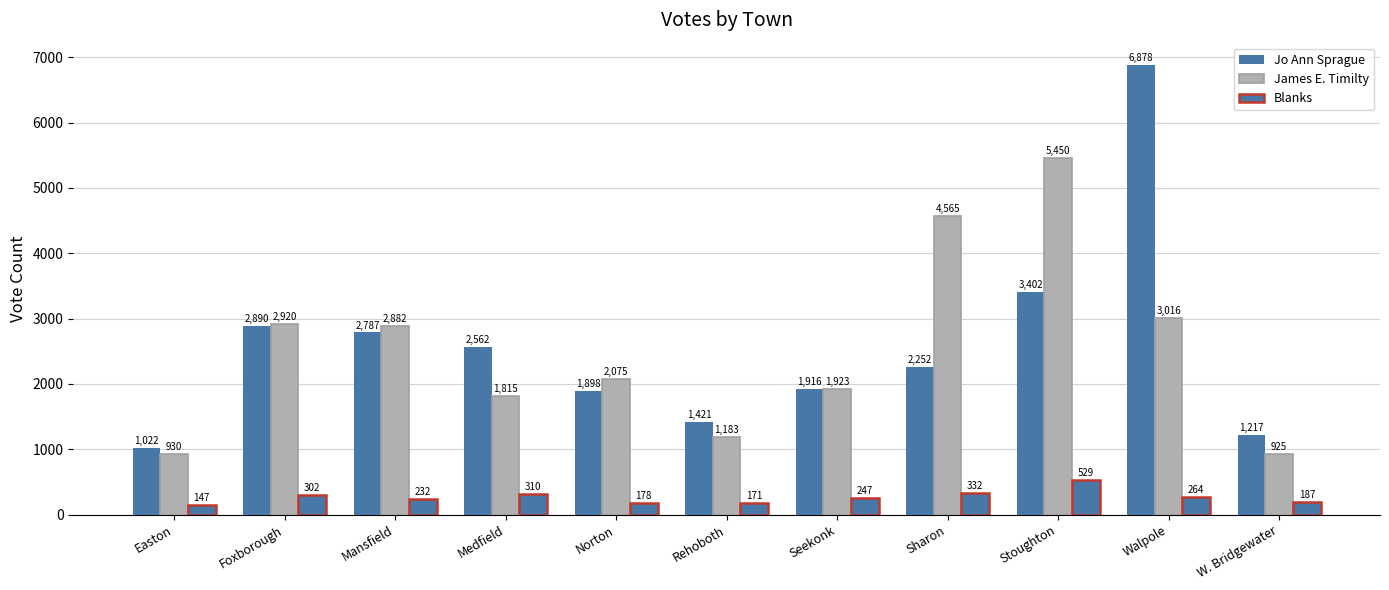

How many series are shown in this chart?

3